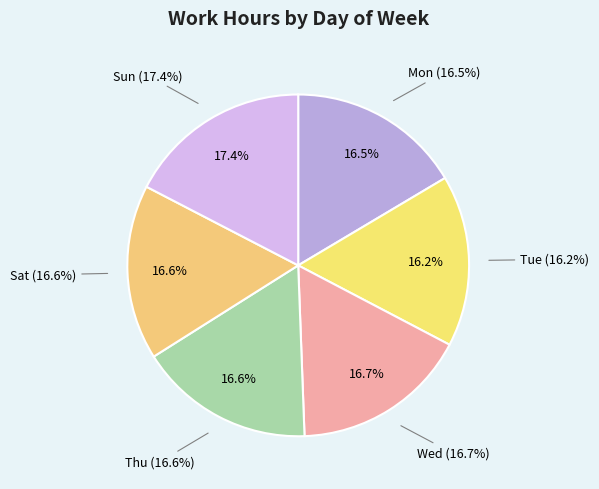

The Sun slice represents 17% of the pie. True or false?

True